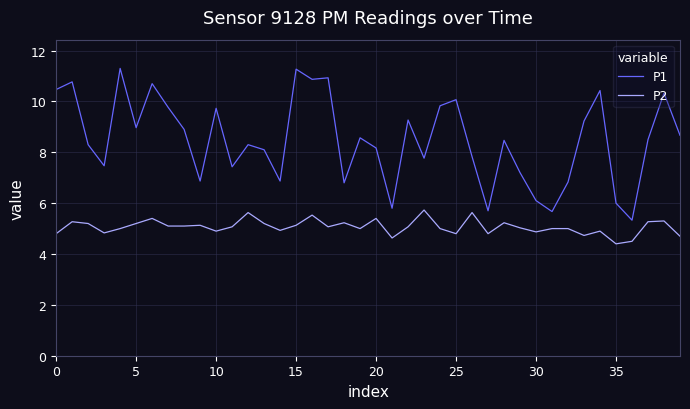

In P1, how many points are lower than both neighbors (excluding endpoints)?

12